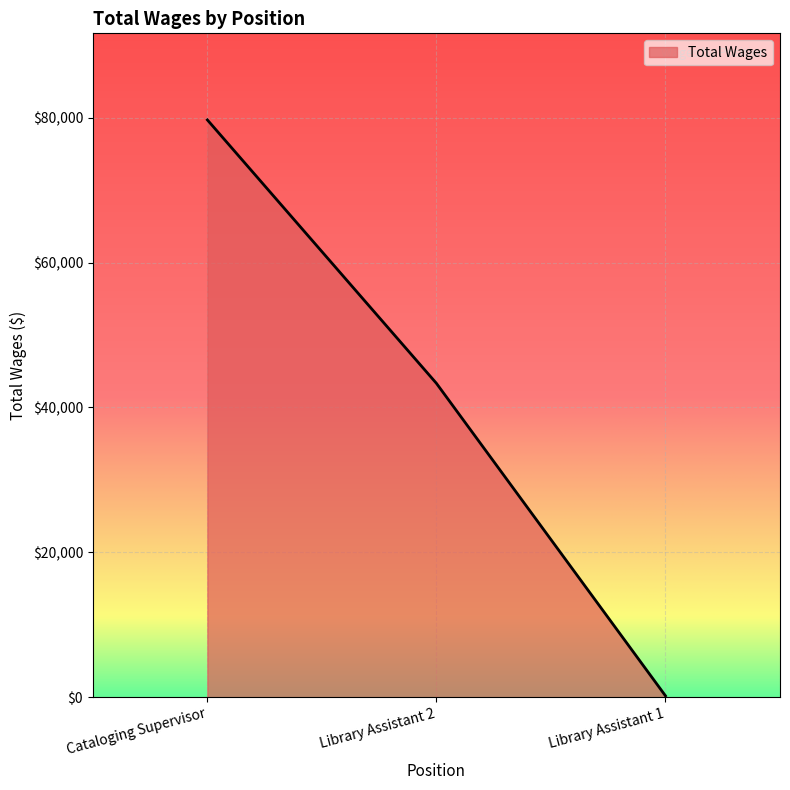

What is the difference between the values at Library Assistant 1 and Library Assistant 2?

43146